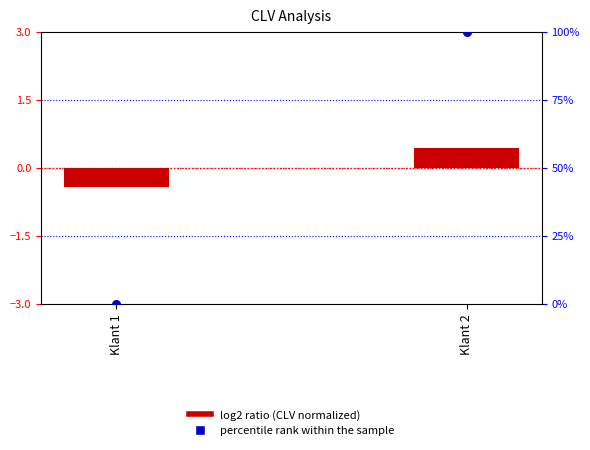

What is the total value across all series at Klant 1?

-0.4